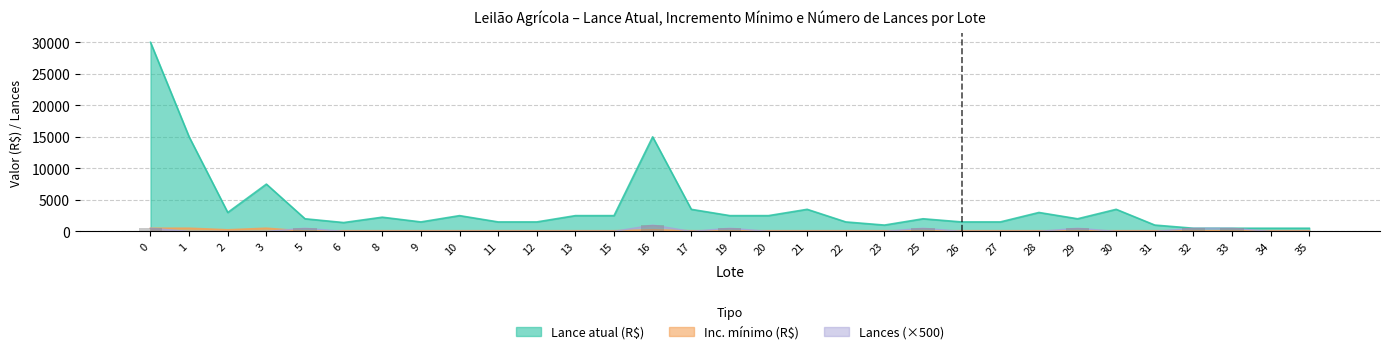

Are the bars horizontal?

No